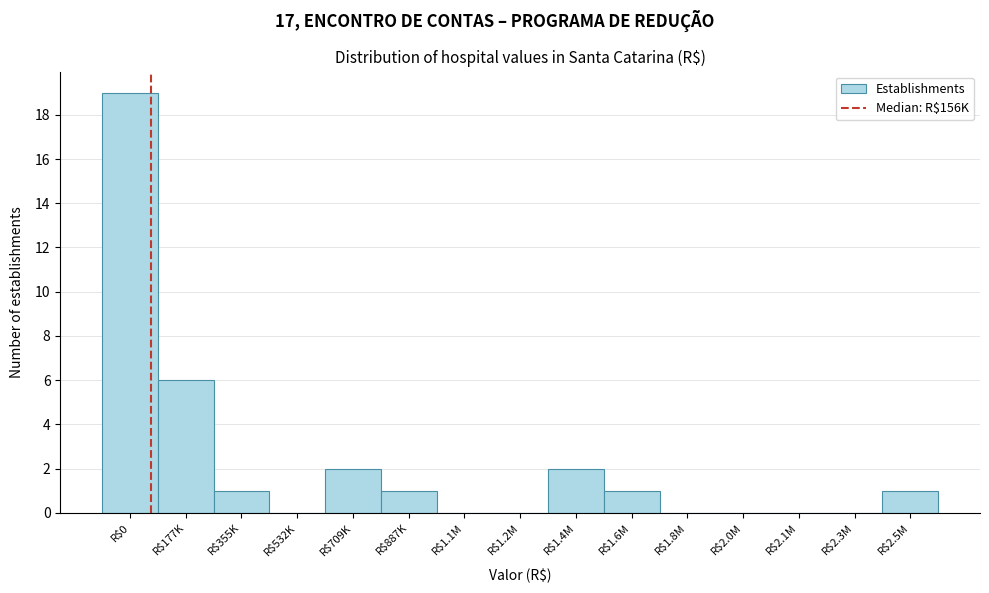

Is it true that the value at R$709K is 2?

True